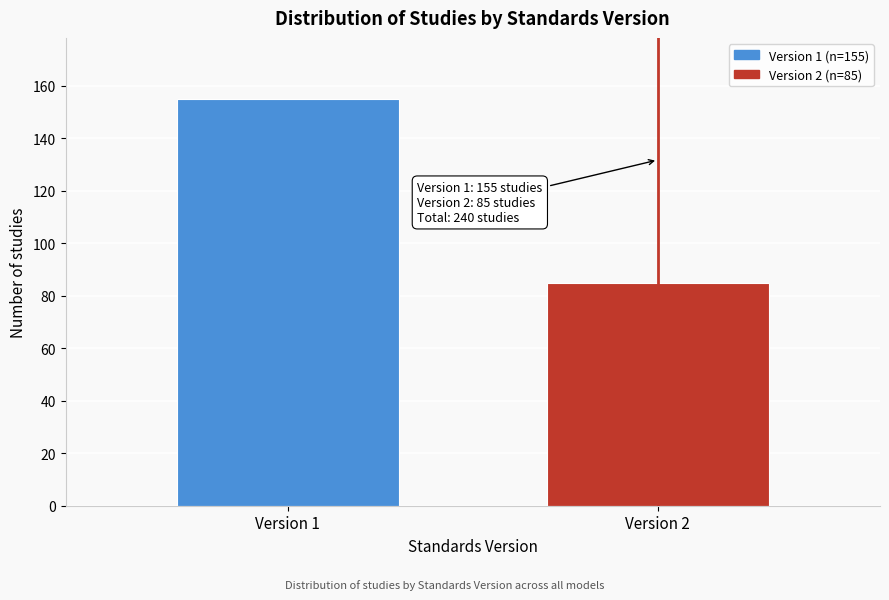

Reading left to right, transcribe all the data shown in this chart.

Version 1=155	Version 2=85